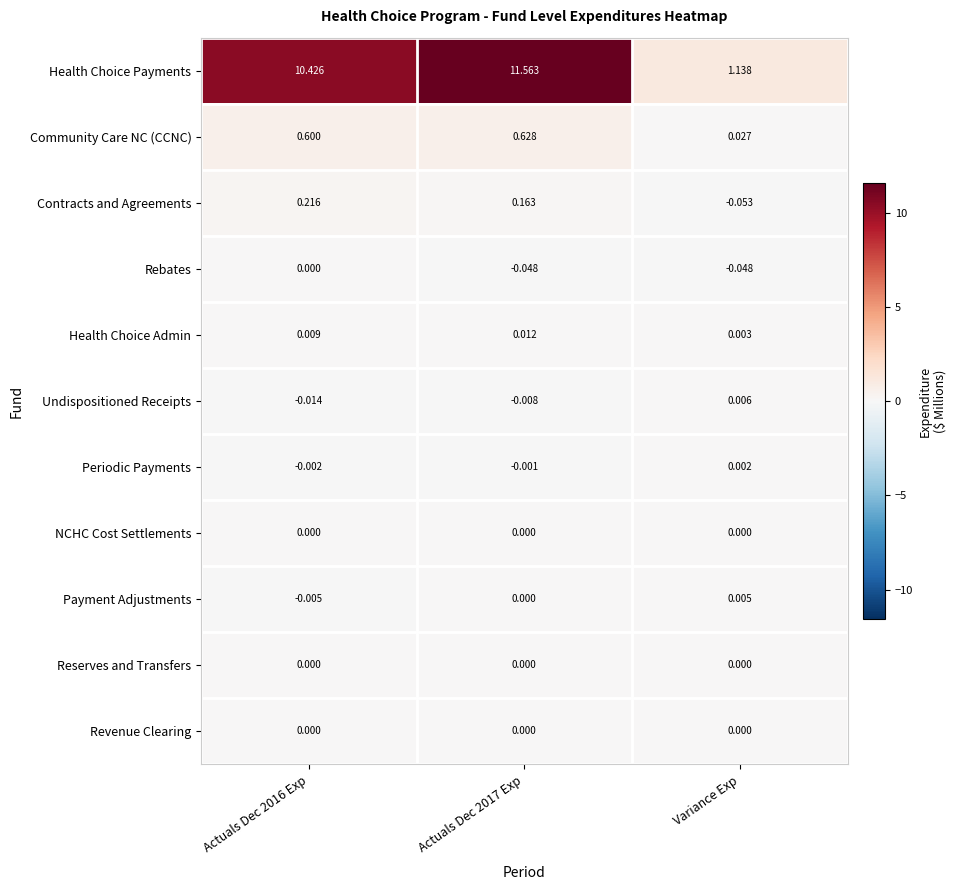

How many categories are shown in the chart?

3